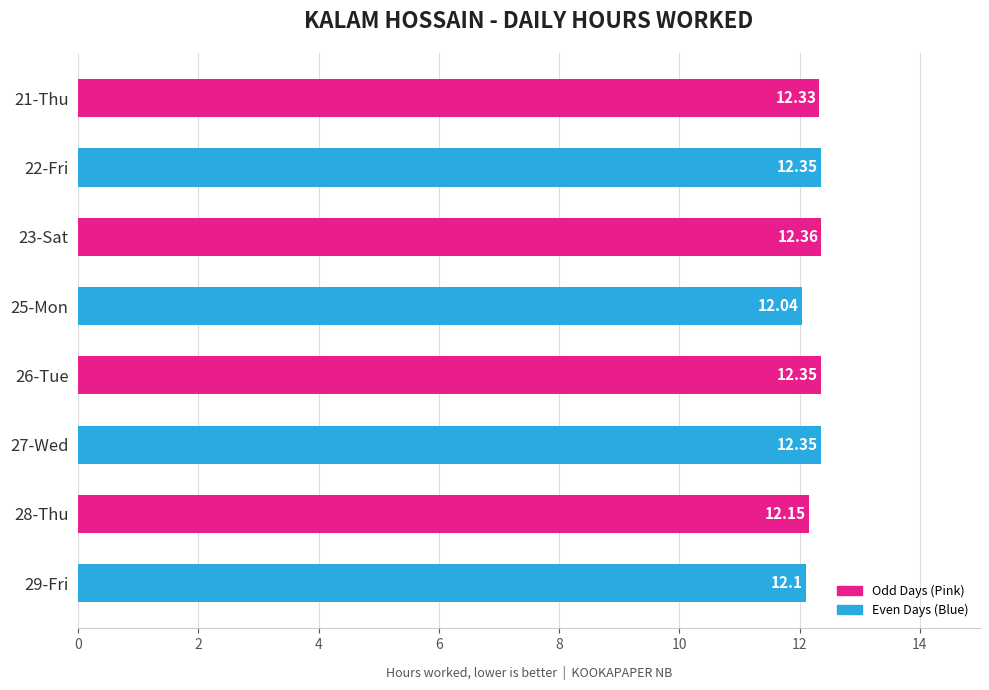

Which has a higher value, 26-Tue or 28-Thu?

26-Tue